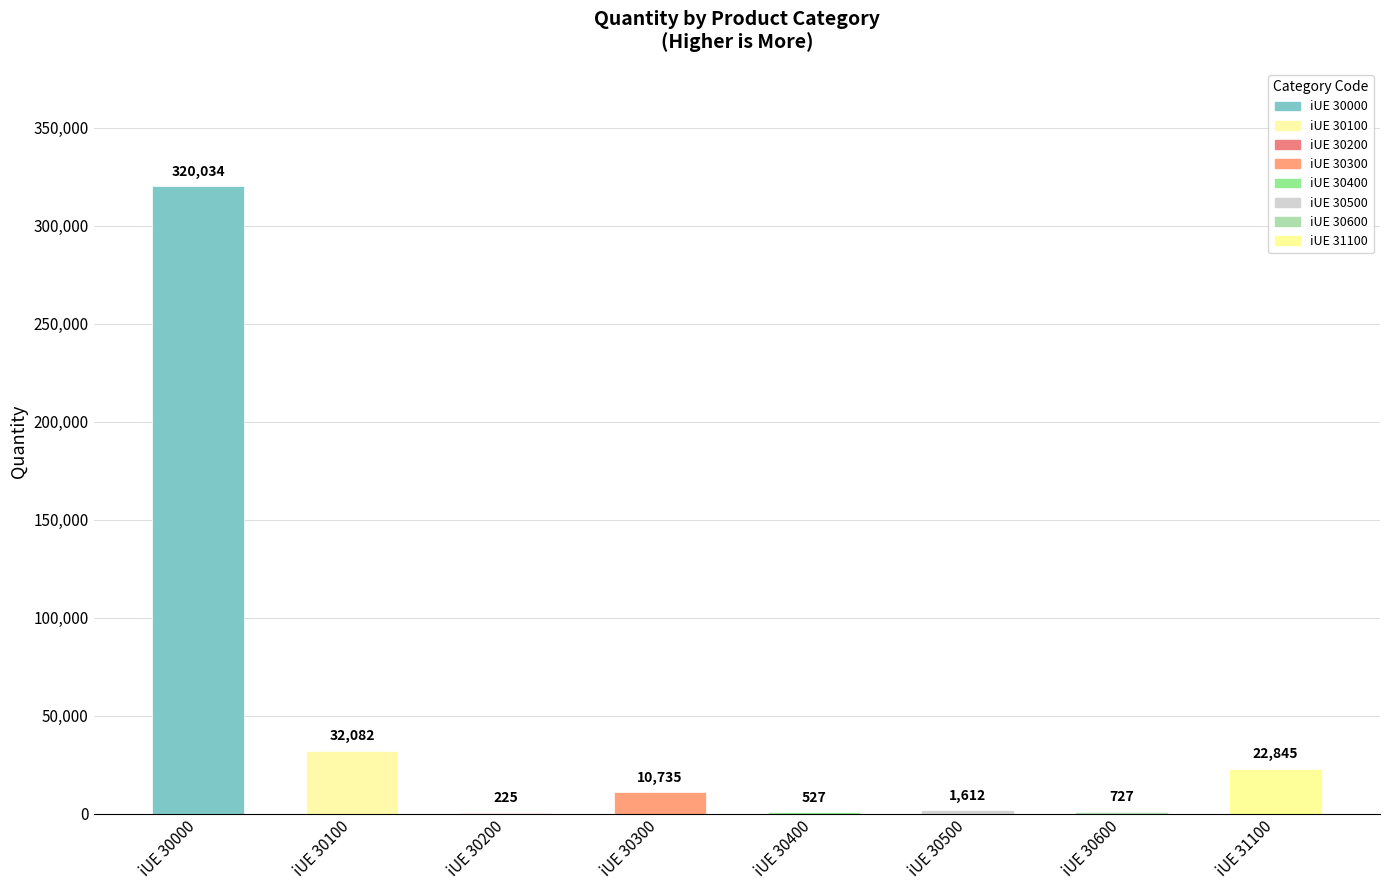

Does the chart contain stacked bars?

No